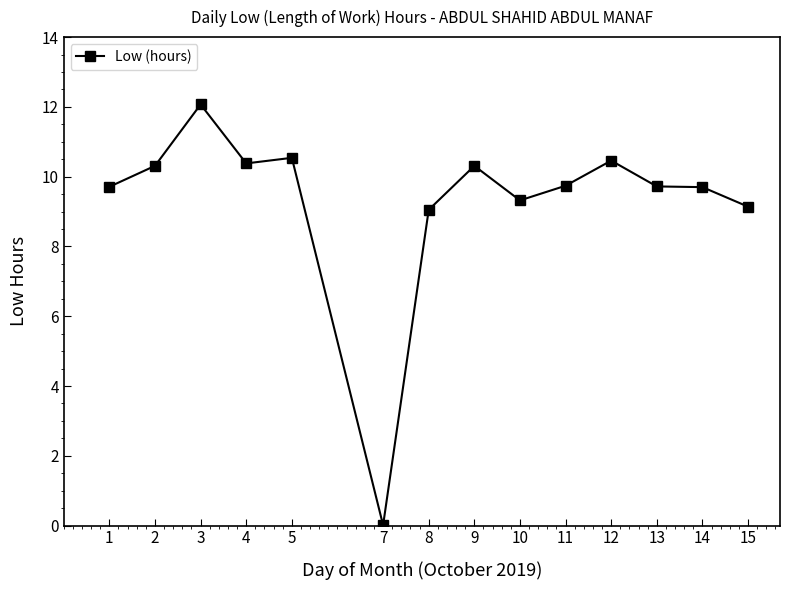

True or false: there are more than 1 points higher than both neighbors.

True